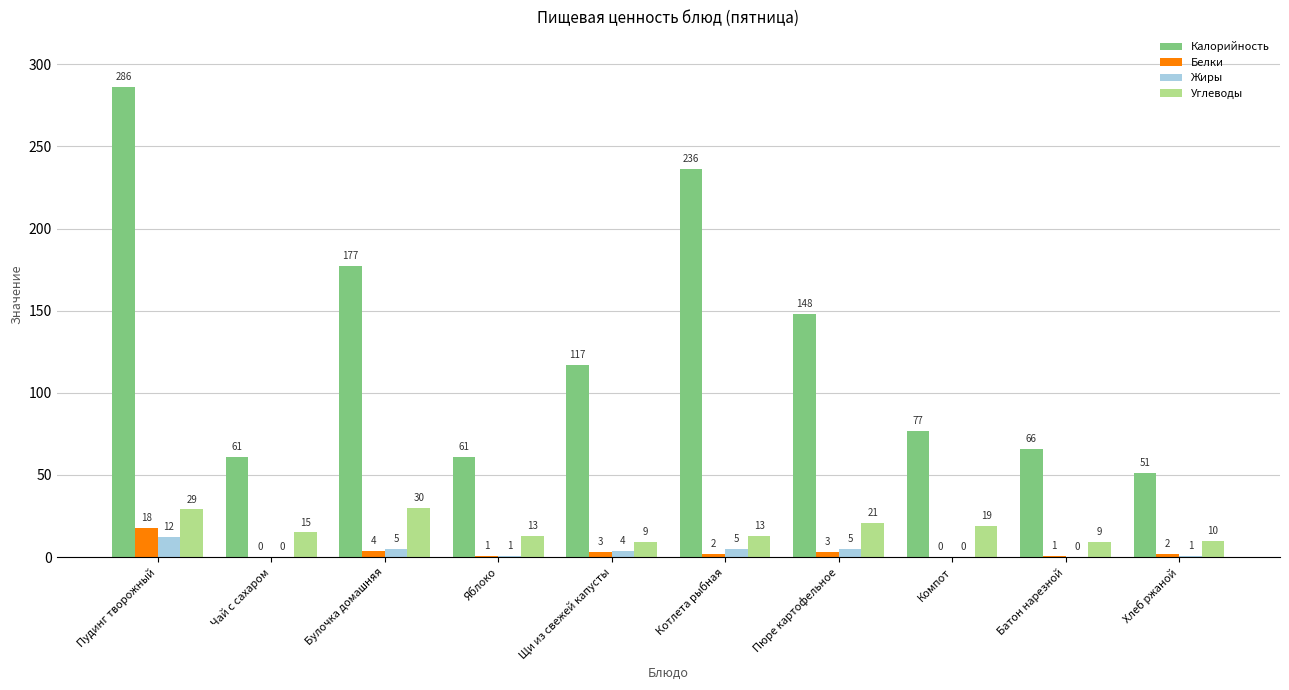

What is the sum of the Белки values at Яблоко and Булочка домашняя?

5